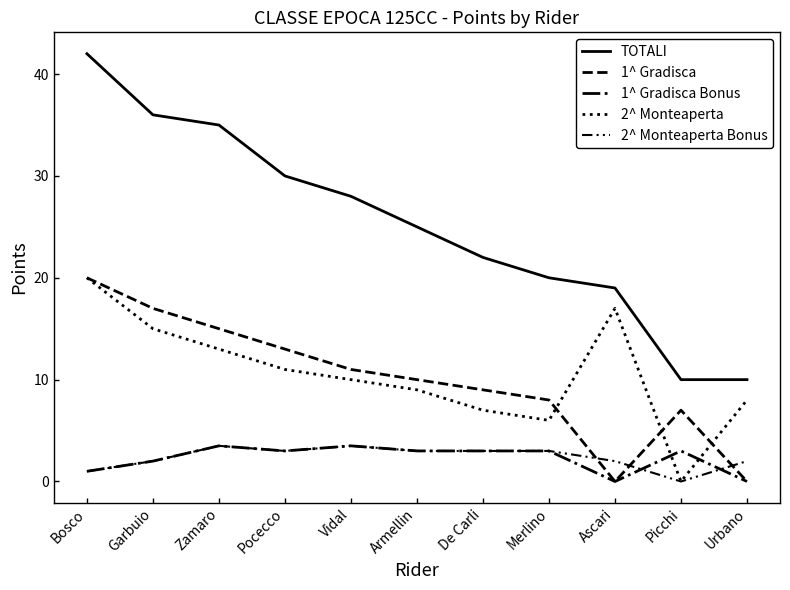

How many lines are shown in the chart?

5